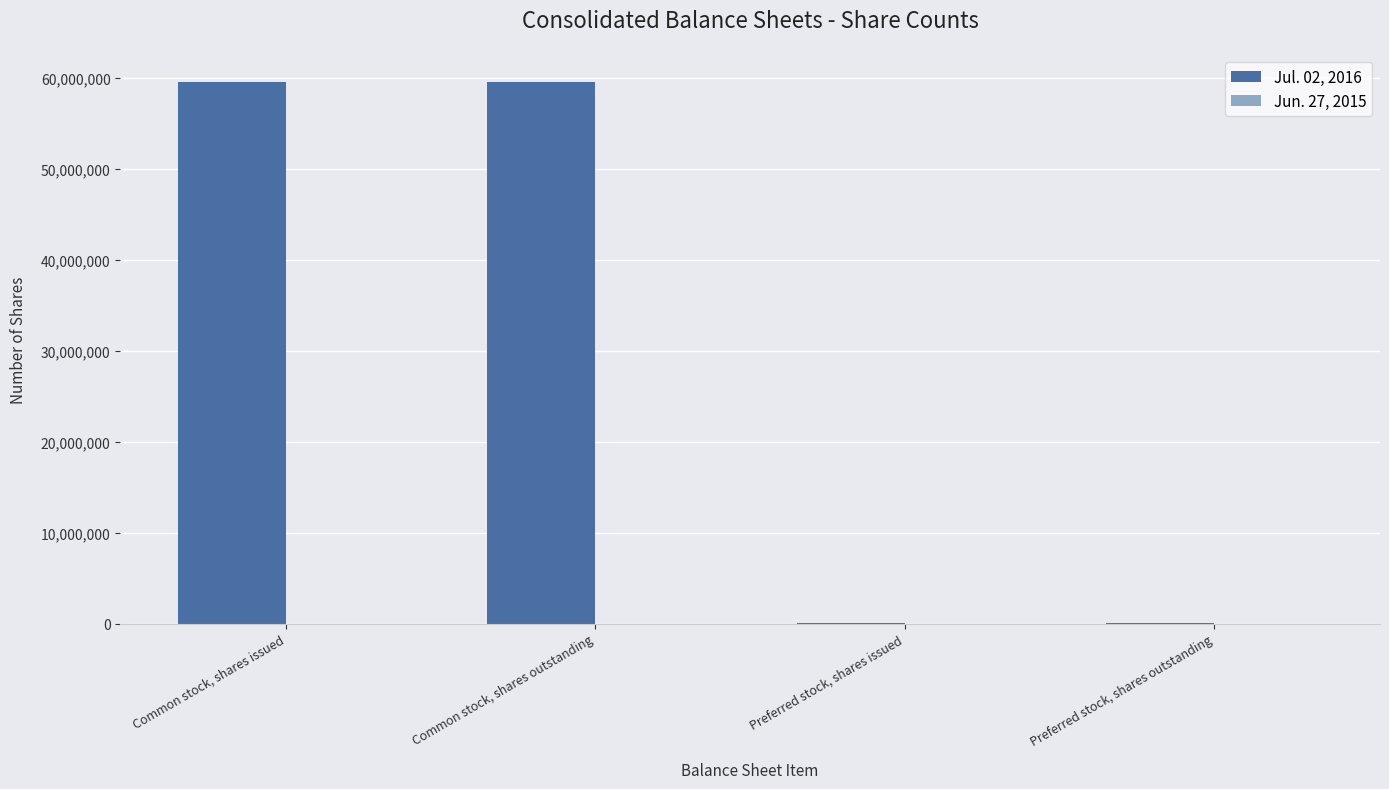

What value does the data have at Common stock, shares outstanding?

59580596